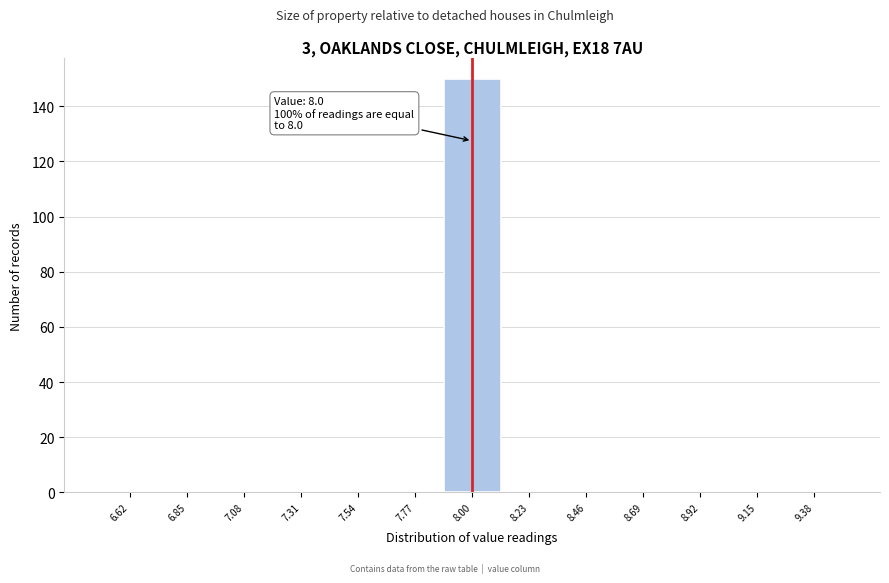

Which range on the x-axis has the tallest bar?

7.90 to 8.10